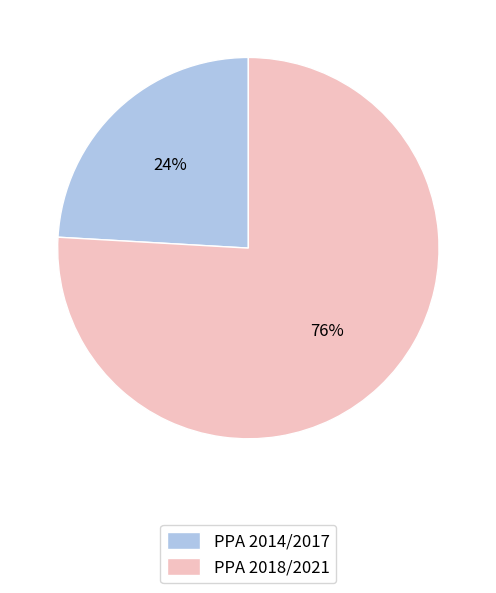

The PPA 2014/2017 slice represents 24% of the pie. True or false?

True